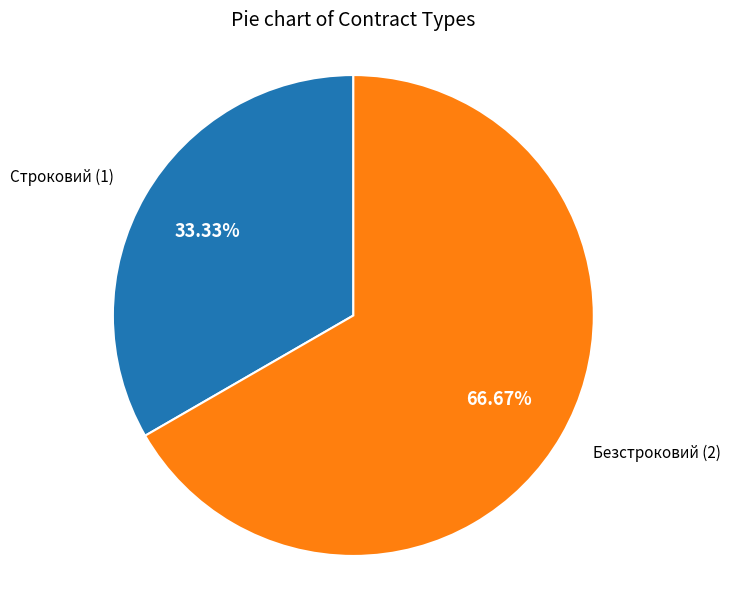

Which has a higher value, Безстроковий or Строковий?

Безстроковий